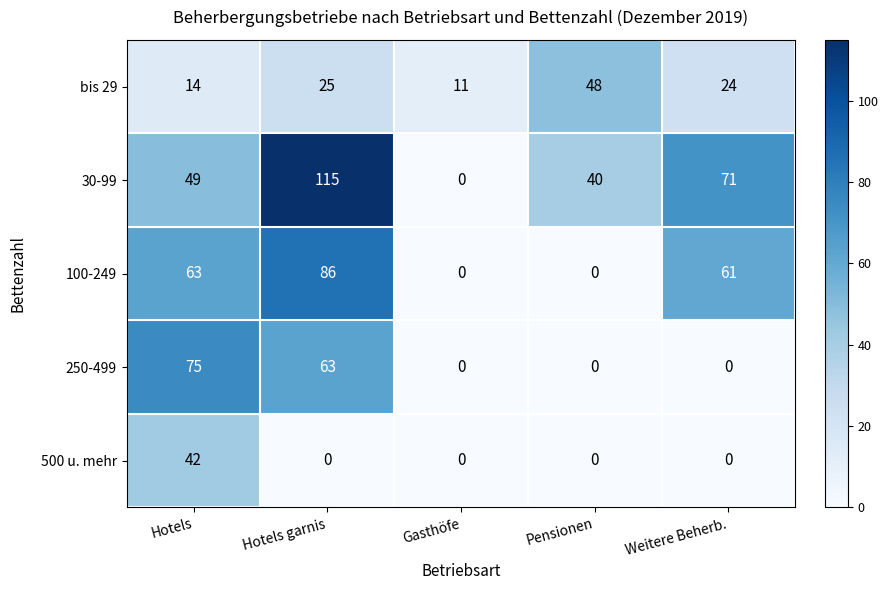

At which category does the chart reach its peak across all series?

Hotels garnis